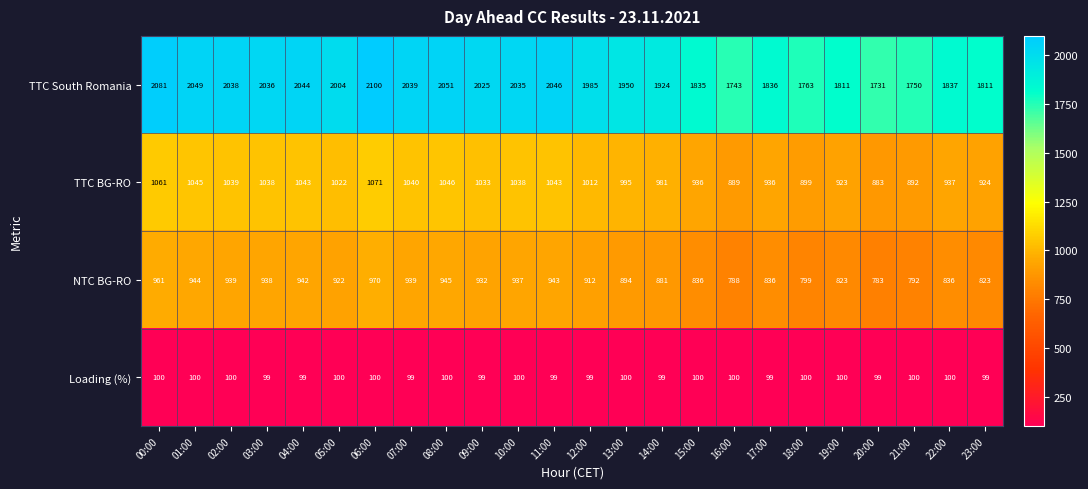

At which label does NTC BG-RO reach its peak?

06:00